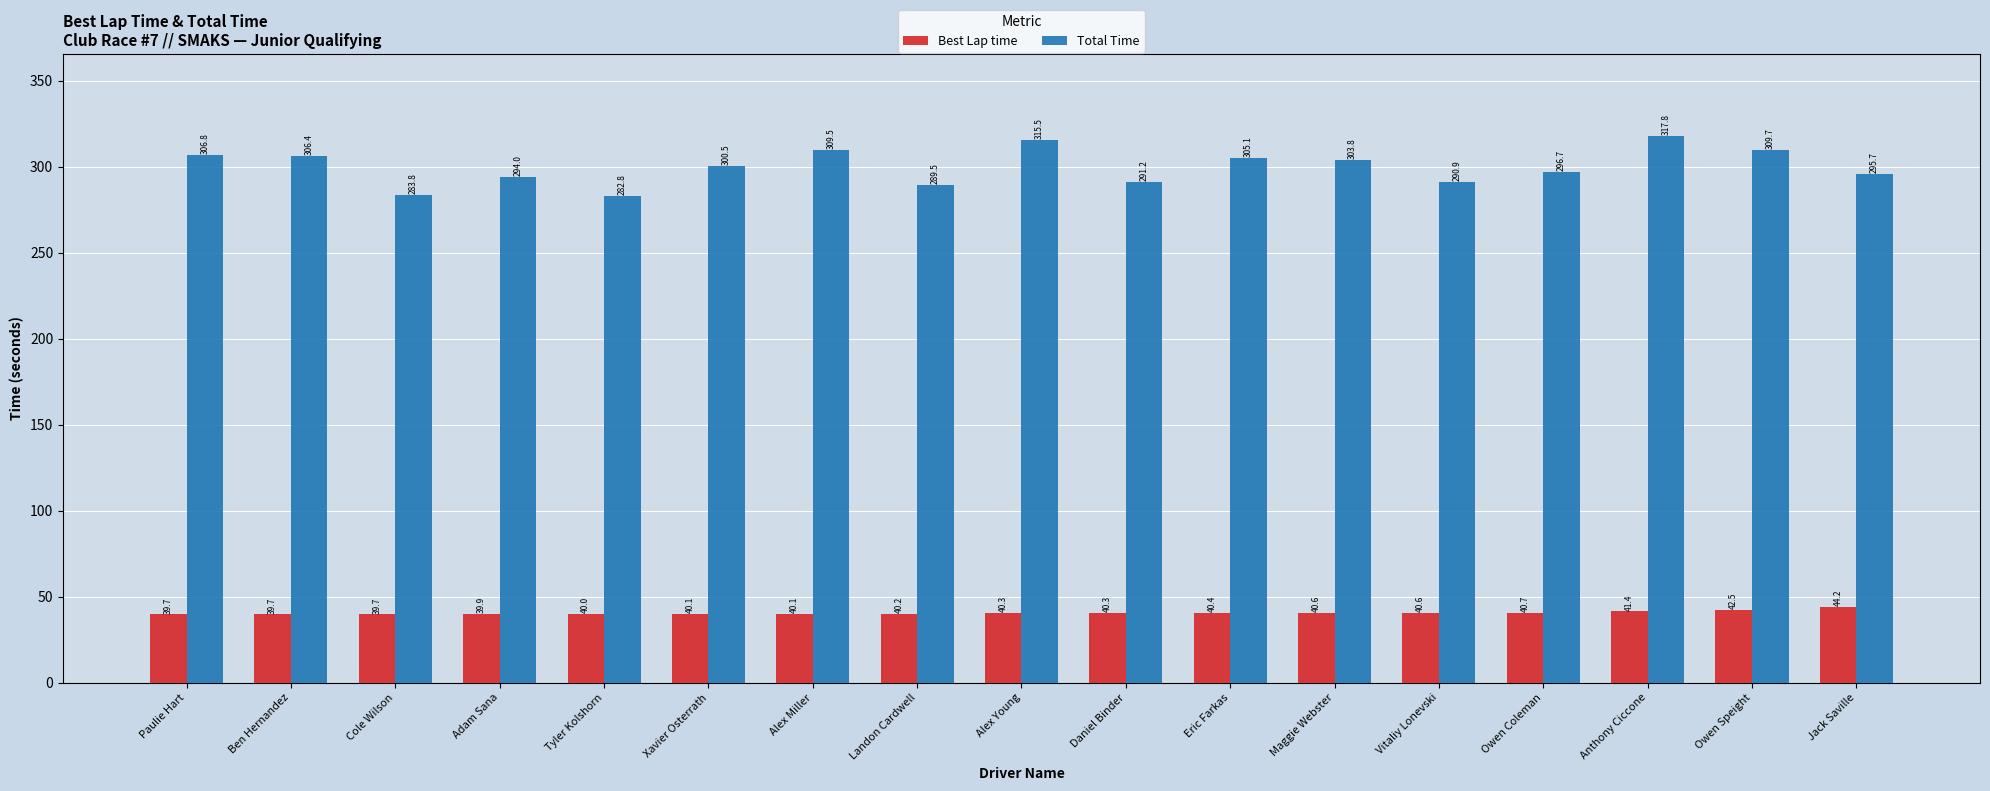

What is the label of the 7th bar from the left?

Alex Miller